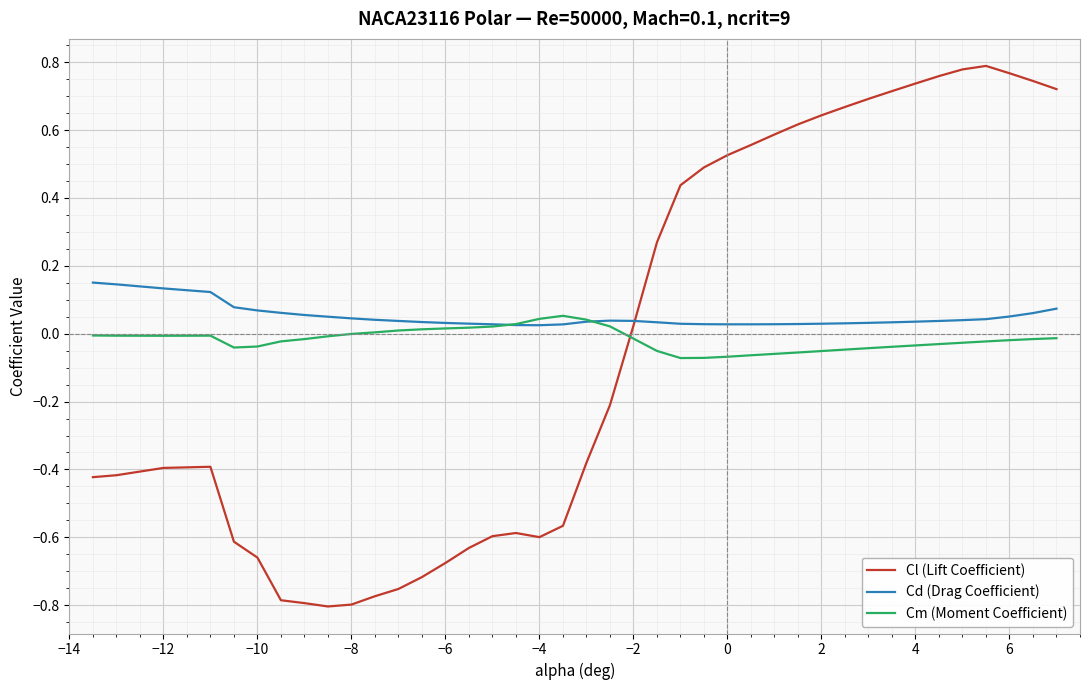

List the series in order of their peak value, lowest first.

Cm (Moment Coefficient), Cd (Drag Coefficient), Cl (Lift Coefficient)